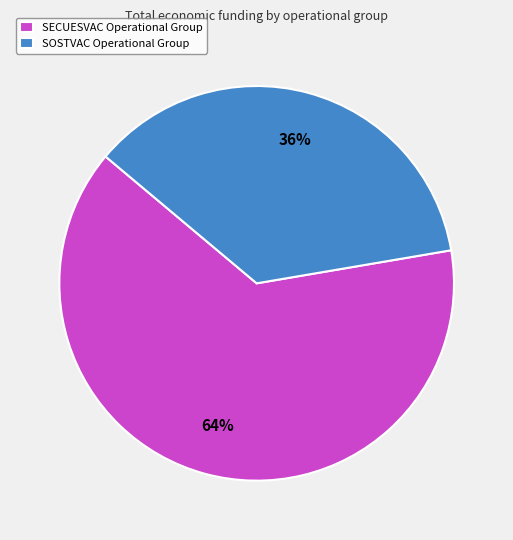

Rank the categories by value from lowest to highest.

SOSTVAC Operational Group, SECUESVAC Operational Group